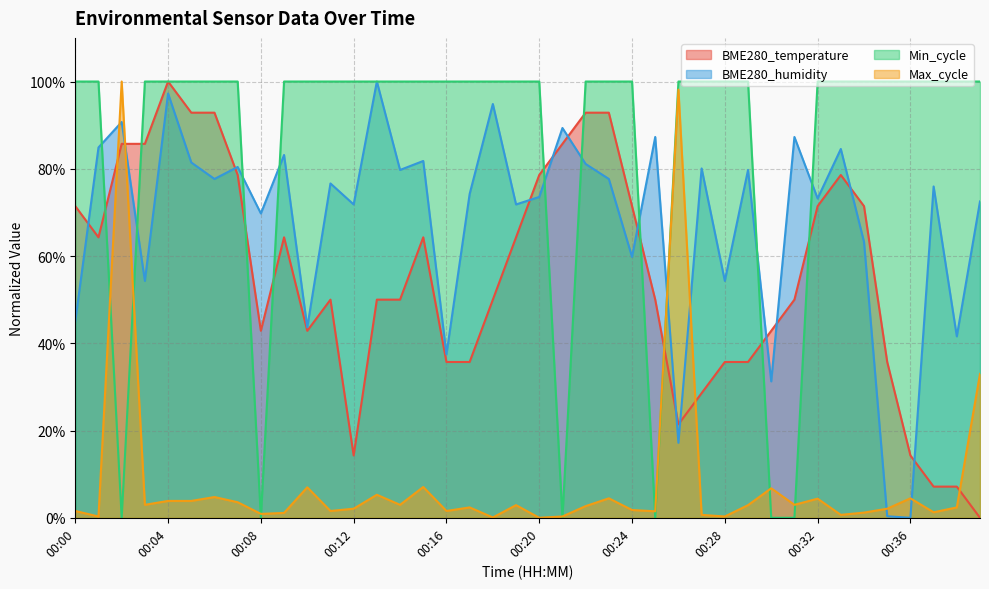

What is the value of the Max_cycle point at the 20th from the left?

2.9